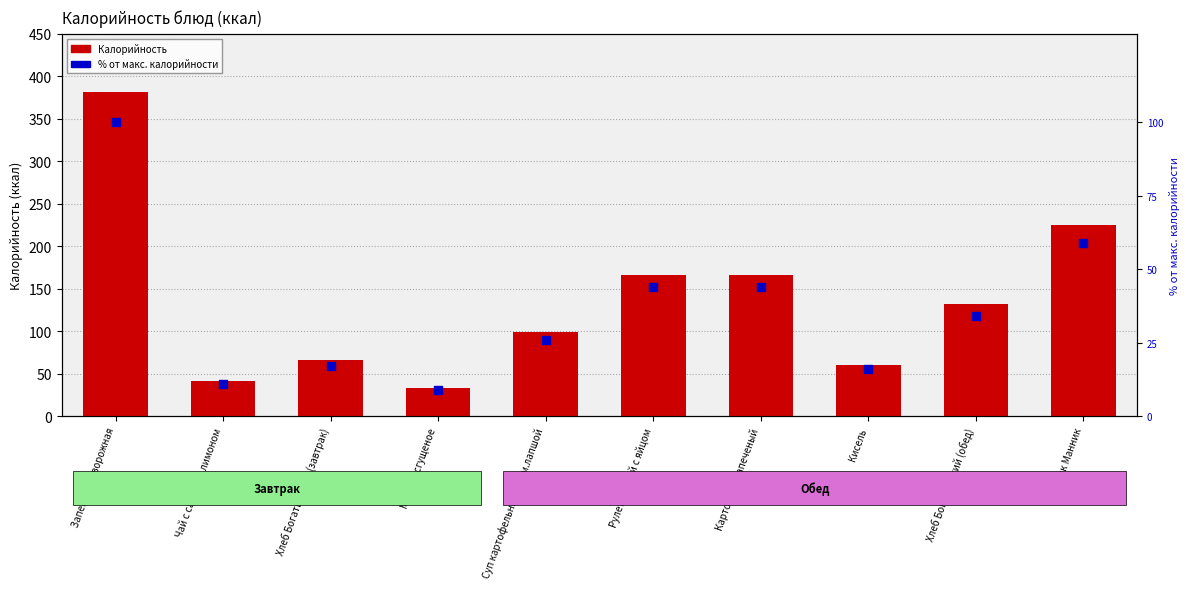

At how many categories does at least one series exceed 232?

1